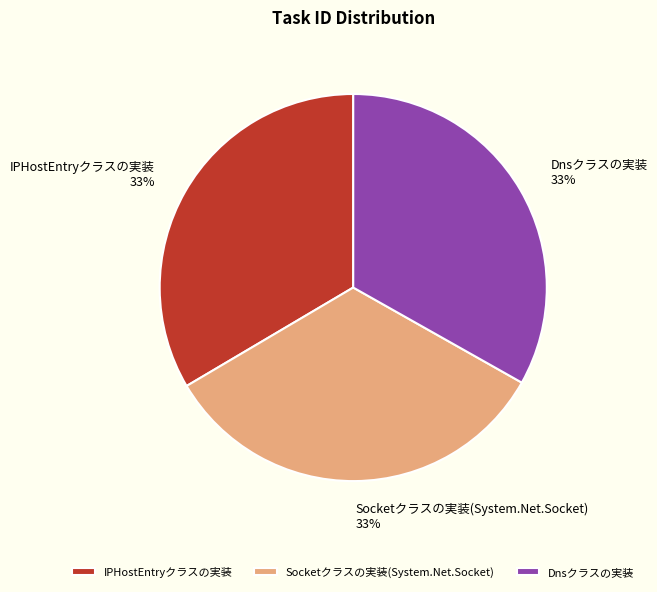

Combined, do Socketクラスの実装(System.Net.Socket) and IPHostEntryクラスの実装 account for over 50%?

Yes